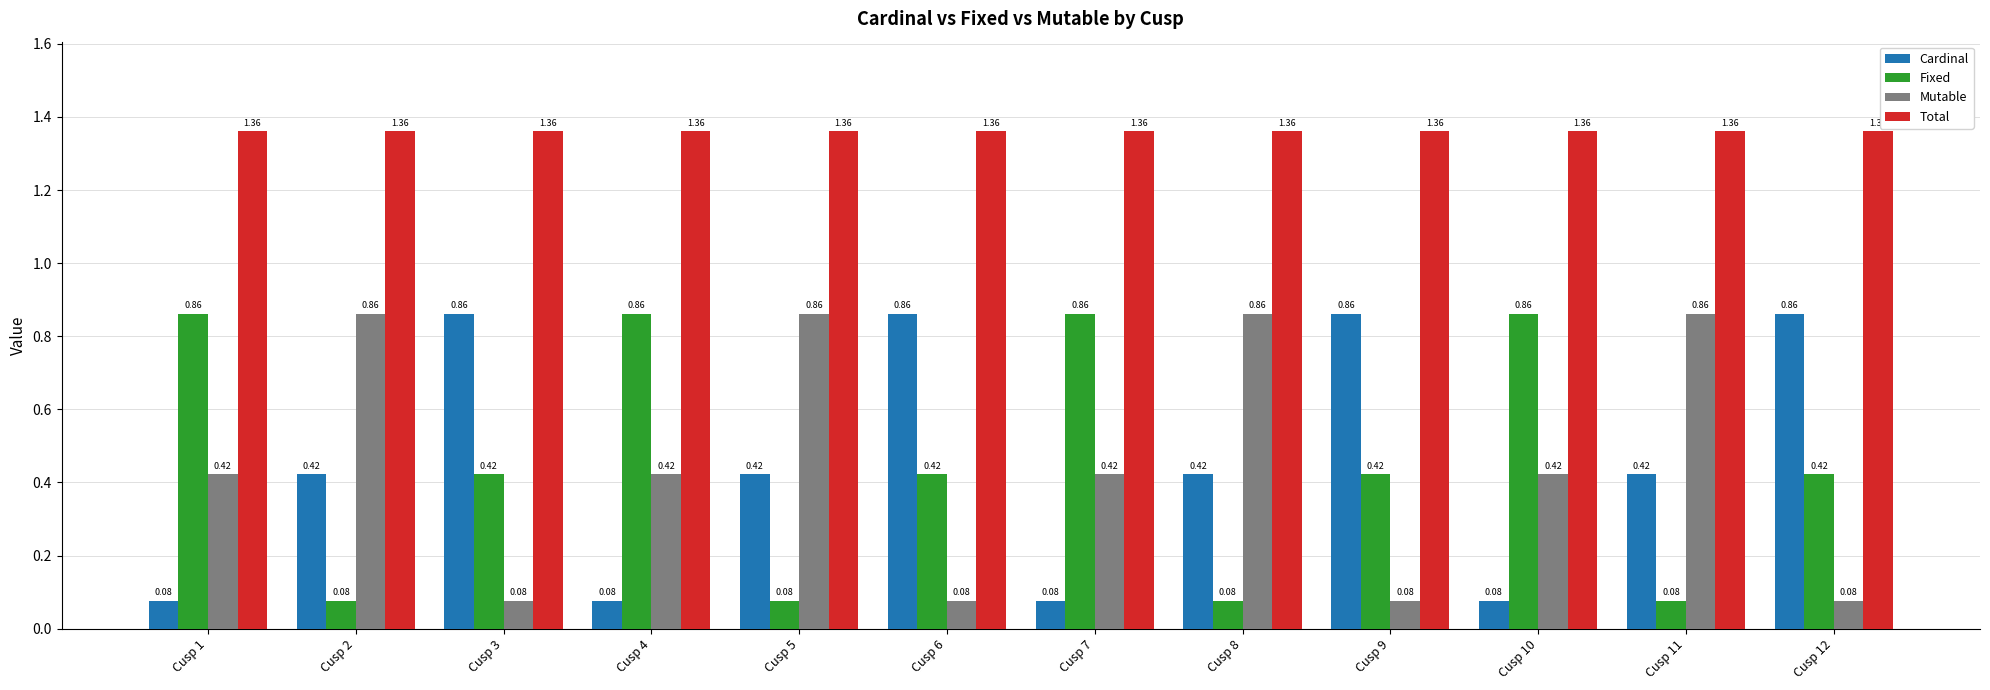

Is the value of Total at Cusp 6 greater than the value of Fixed at Cusp 7?

Yes